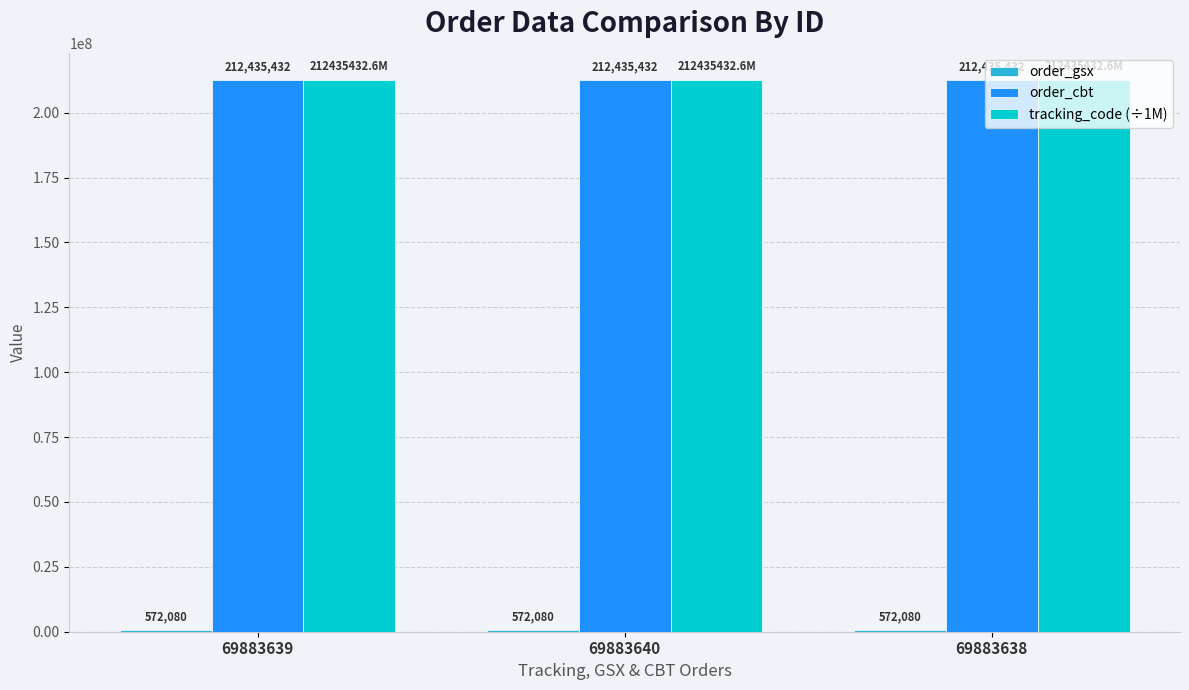

What is the maximum value shown in the chart?

212435432.6